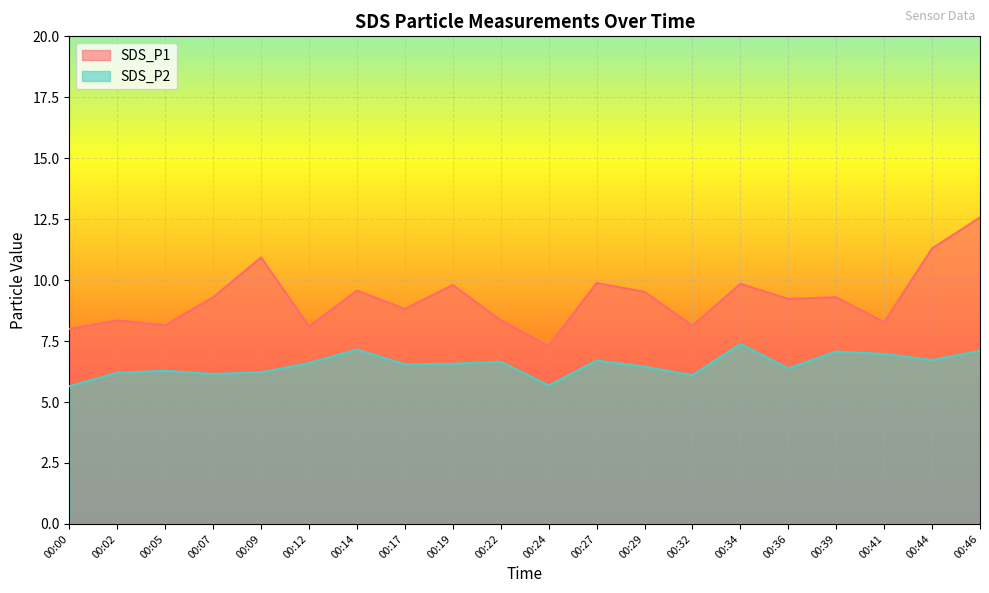

What is the minimum value for SDS_P2?

5.7